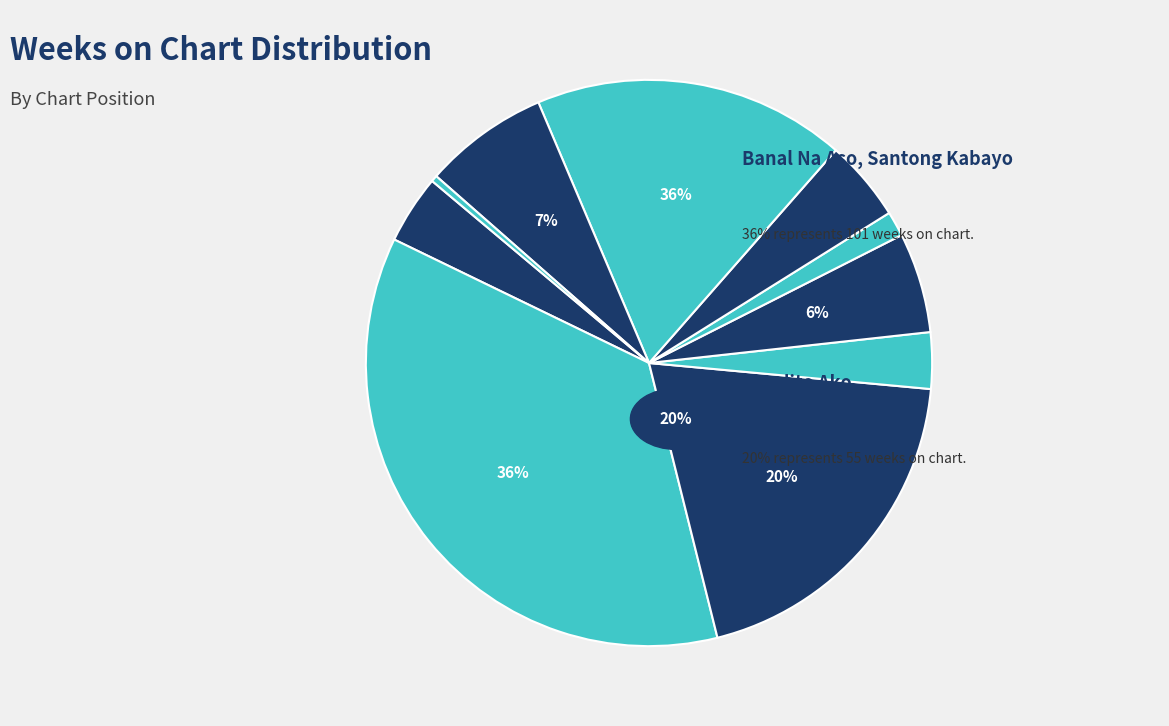

Rank the categories by value from highest to lowest.

2 - Banal Na Aso, Santong Kabayo, 3 - Nandito Ako, 8 - Magtitiis Ako, 9 - Iniibig Kita...Iniibig Kita, 5 - Ikaw Lang Ang Aking Pag Ibig, 7 - Tanging Ligaya, 1 - Ang Mahal Ko Y Ikaw Rin, 4 - Soft Melody, 6 - Tik Tik Tik Tik, 10 - Bossa Nova California